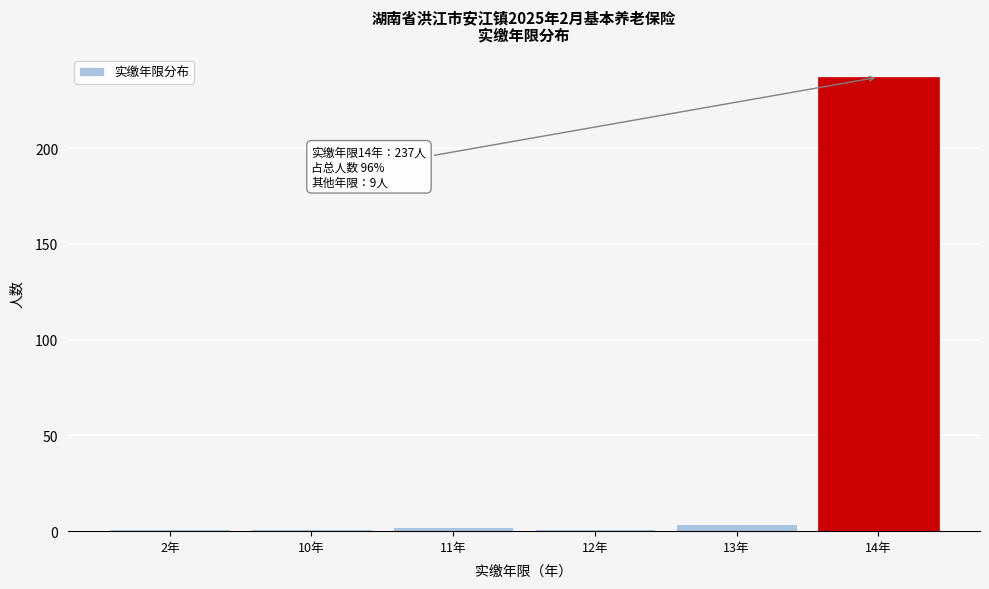

Reading left to right, list all the values displayed in this chart.

2年=1	10年=1	11年=2	12年=1	13年=4	14年=237